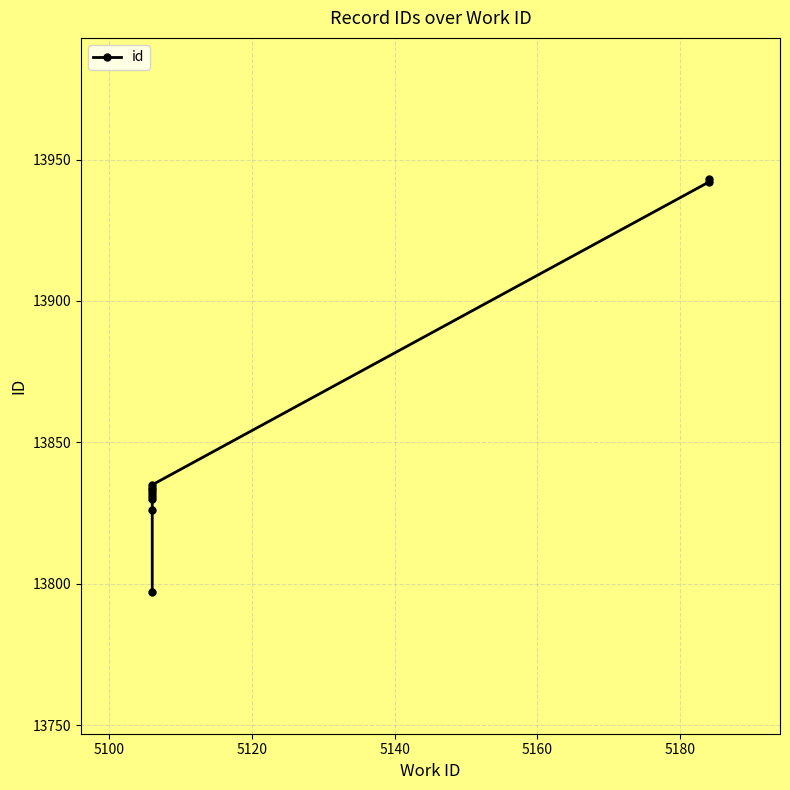

At which label does the data first exceed 13833?

5106